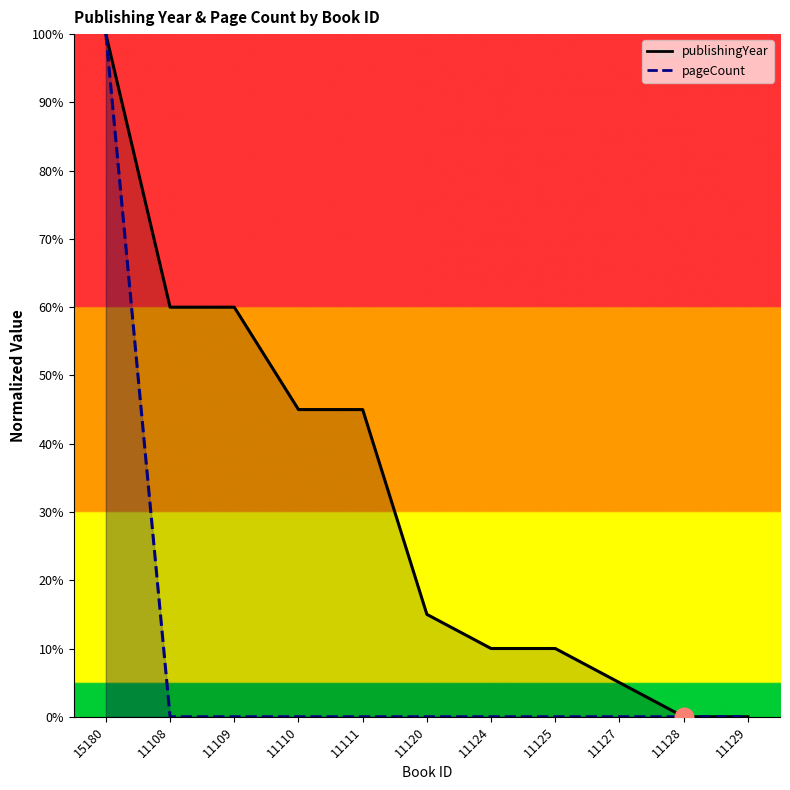

Is the value of pageCount at 11110 greater than the value of publishingYear at 11108?

No